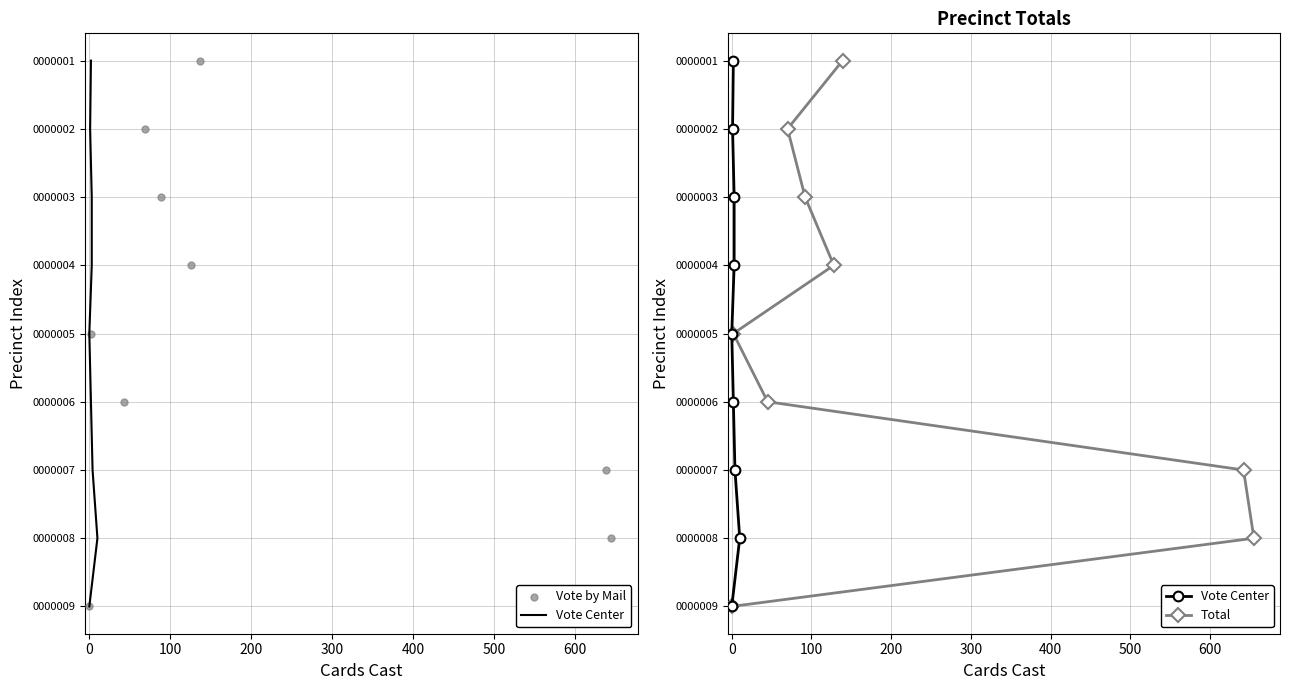

Which series has the widest spread of Y values?

Vote Center